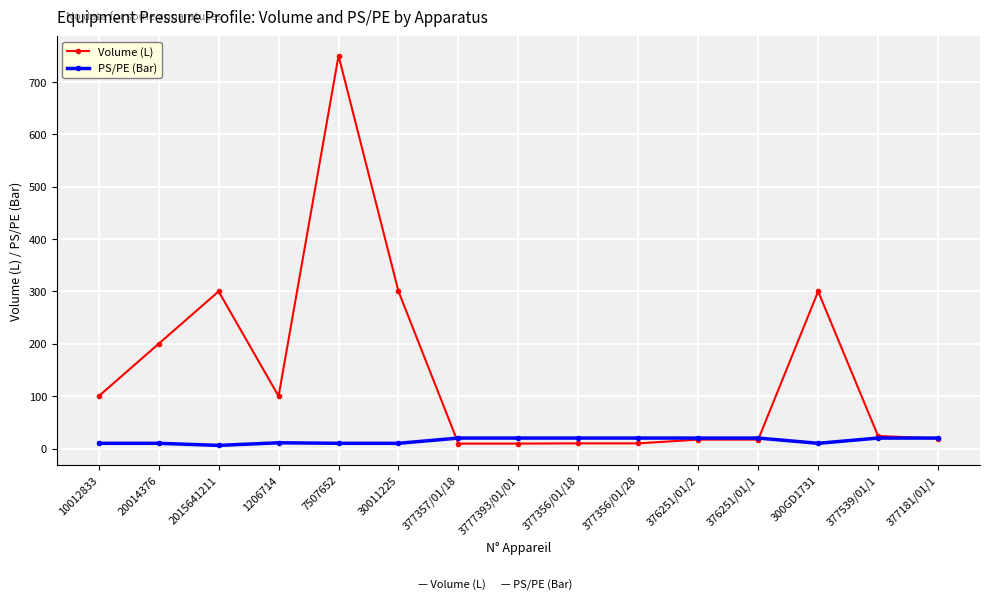

What are all the series names shown in the legend?

Volume (L), PS/PE (Bar)